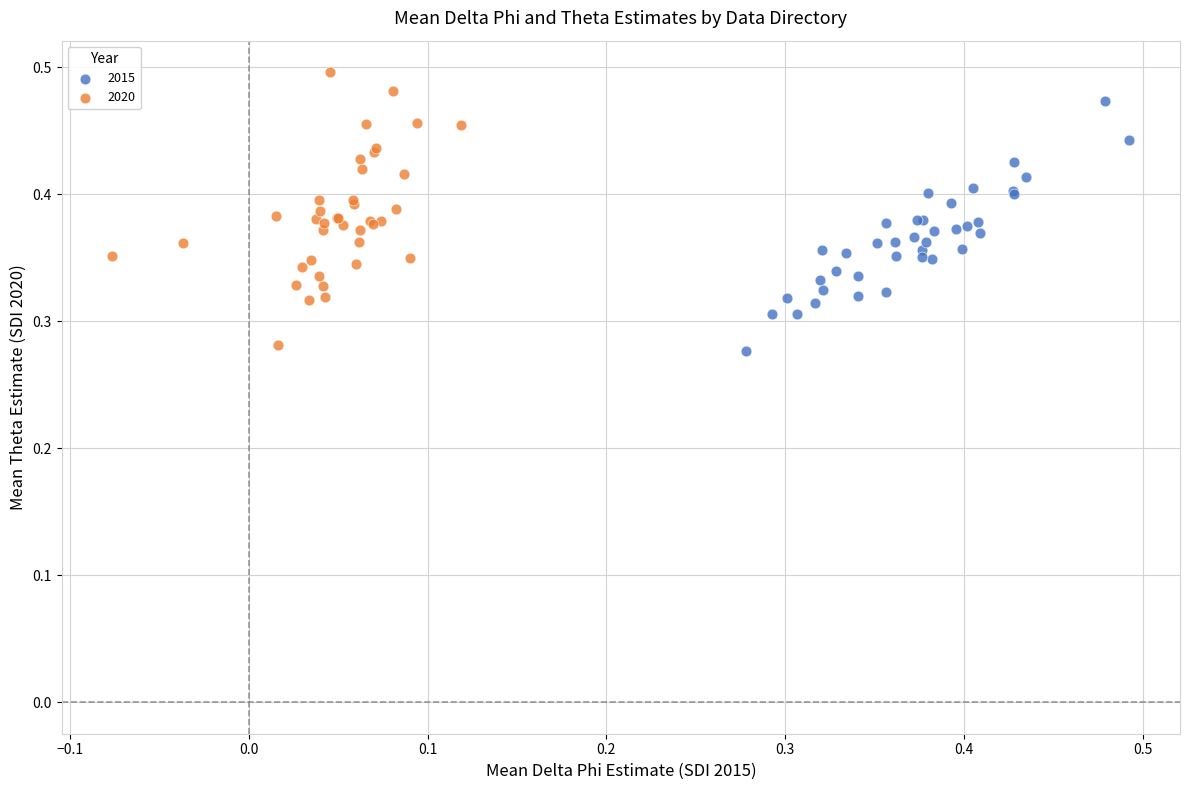

Which series reaches the maximum Y coordinate?

2020